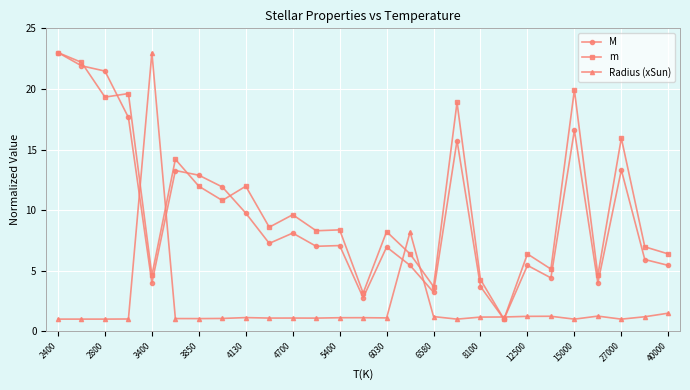

At how many categories does at least one series exceed 17?

7